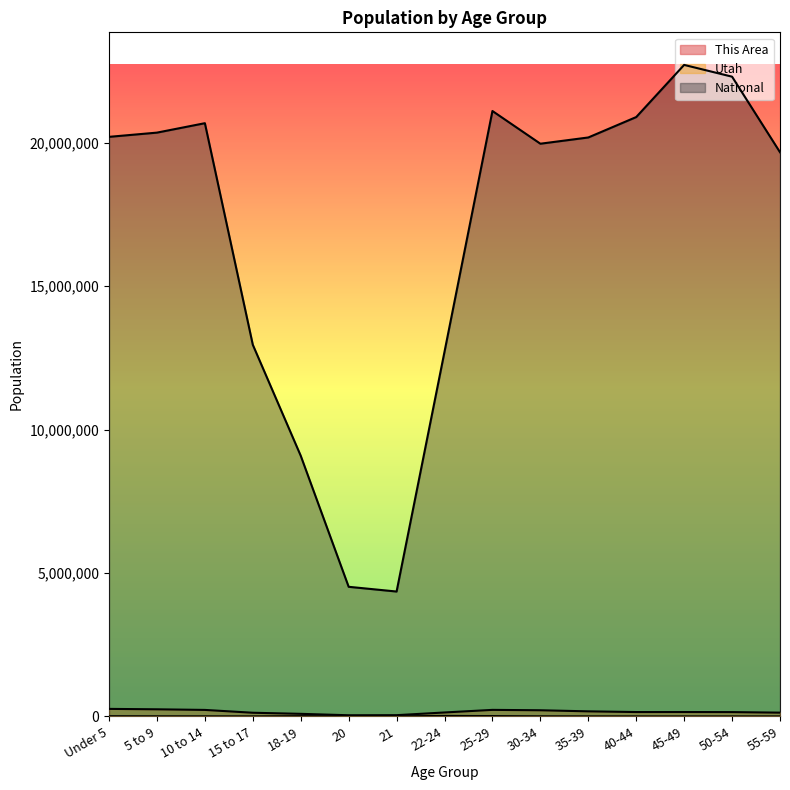

What is the lowest value of the Utah series?

42204